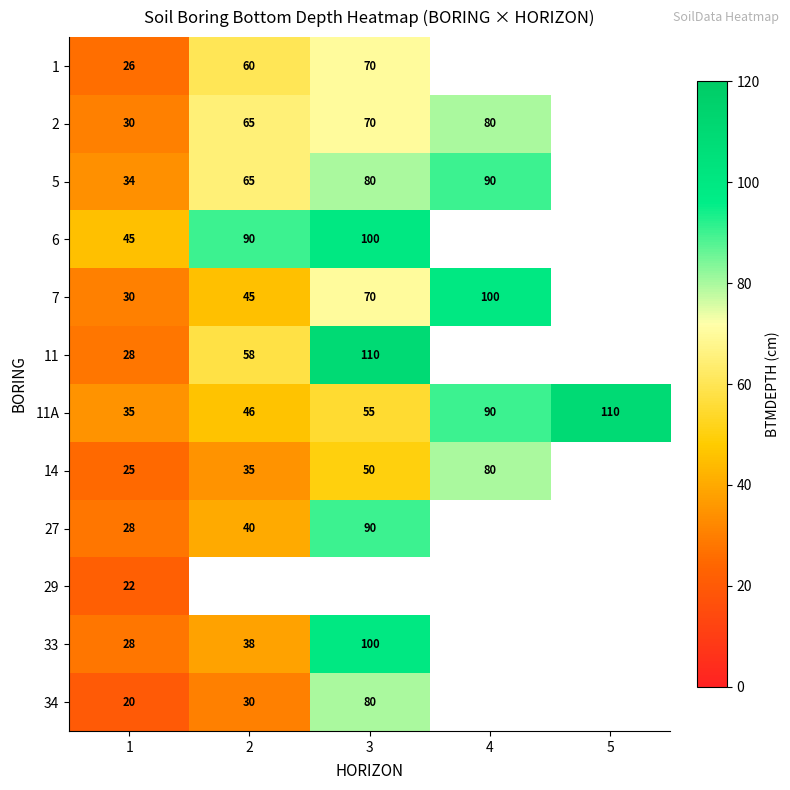

Is it true that 33 equals 28 at 1?

True